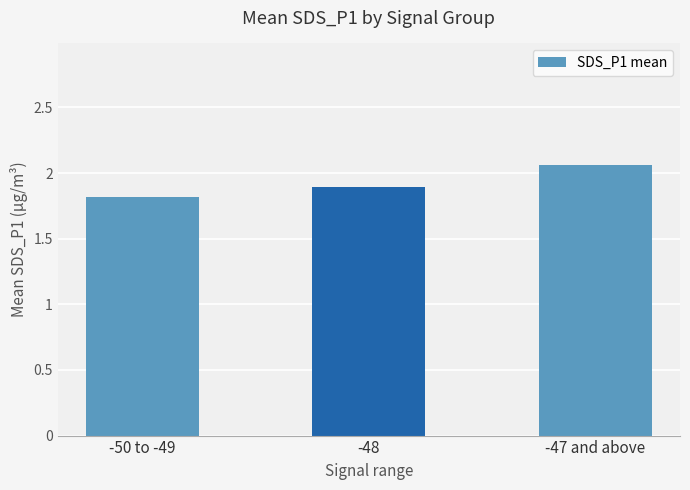

At which category does the chart reach its minimum across all series?

-50 to -49